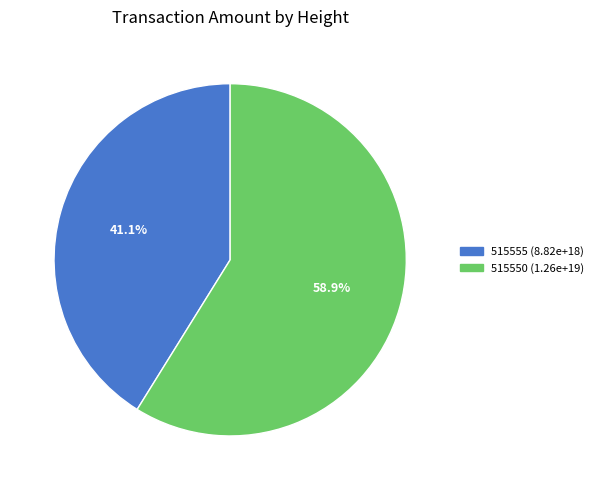

What portion of the pie excludes 515550?

41.1%